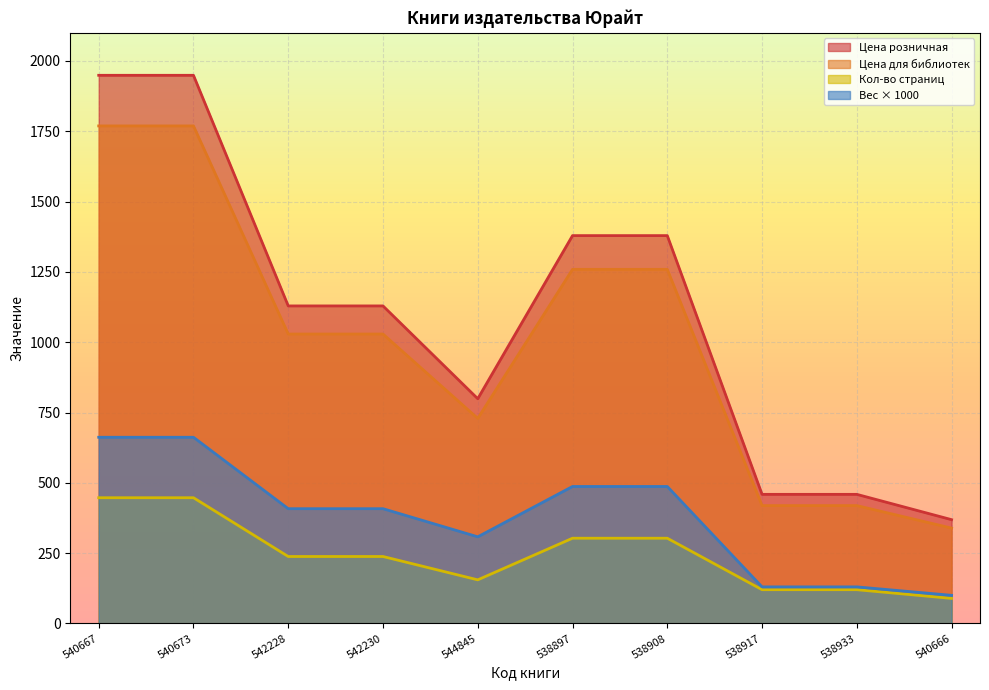

What is the difference between the highest and lowest values at 540666?

280